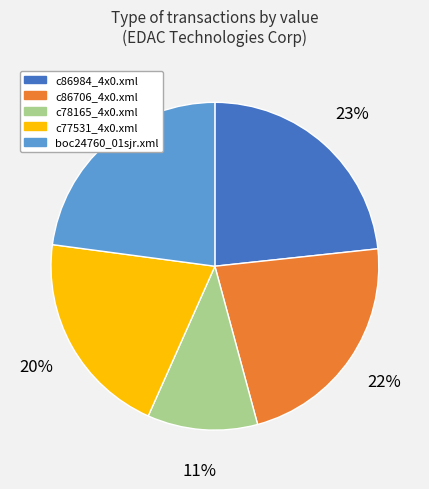

Is there any slice that represents more than half of the pie?

No